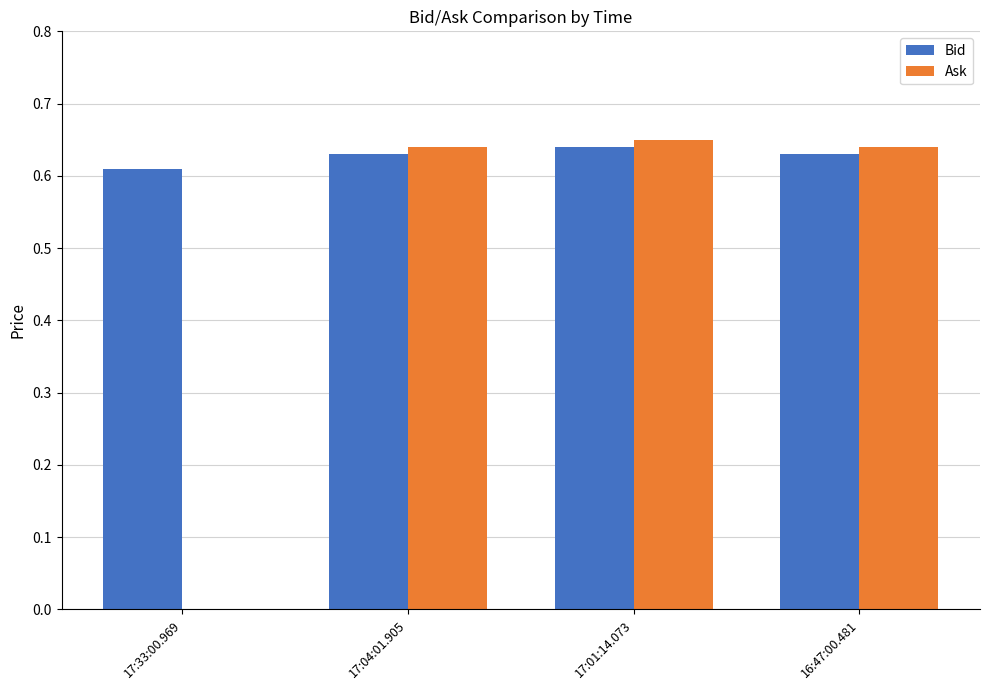

What is the sum of all Bid values?

2.5